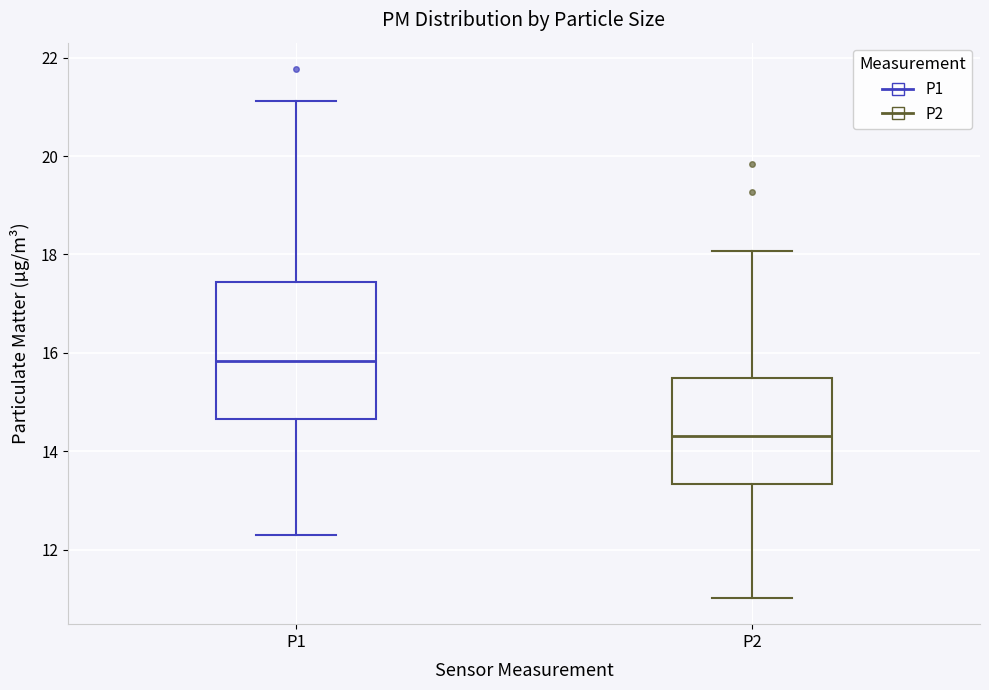

Reading left to right, transcribe this box plot: for each box, give where its median line is, the range the box spans, and where its two whiskers end, as read against the y-axis. The values are not printed on the chart, so give them approximately, as read against the axis.

P1: median 15.8, box 14.6 to 17.4, whiskers 12.4 to 21.2
P2: median 14.4, box 13.4 to 15.4, whiskers 11.0 to 18.0